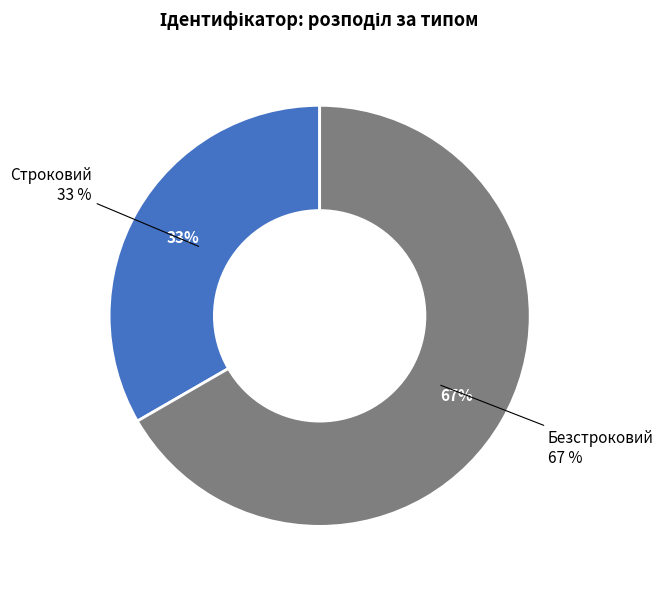

To the nearest percent, what is the combined percentage of Строковий and Безстроковий?

100%